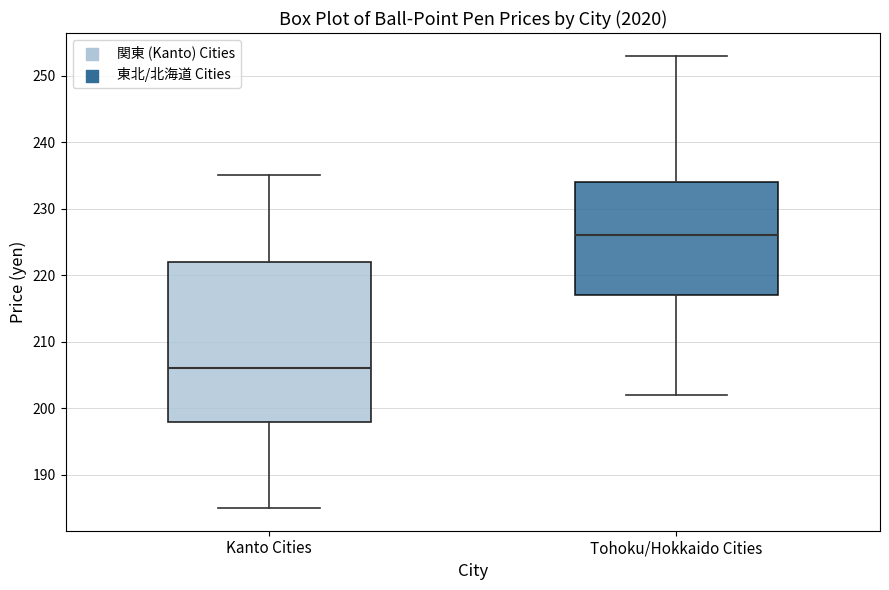

Reading left to right, read every box against the y-axis: the position of its median line, the range the box covers, and the ends of its whiskers. The values are not printed on the chart, so give them approximately, as read against the axis.

Kanto Cities: median 206, box 198 to 222, whiskers 185 to 235
Tohoku/Hokkaido Cities: median 226, box 217 to 234, whiskers 202 to 253